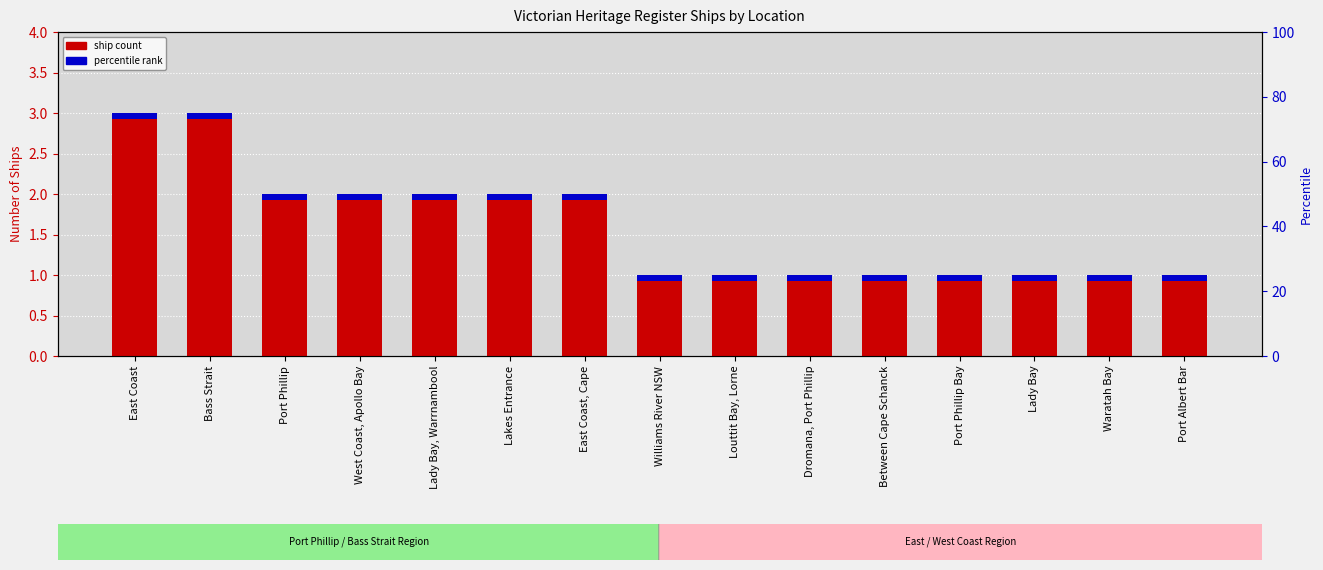

What is the minimum value shown in the chart?

1